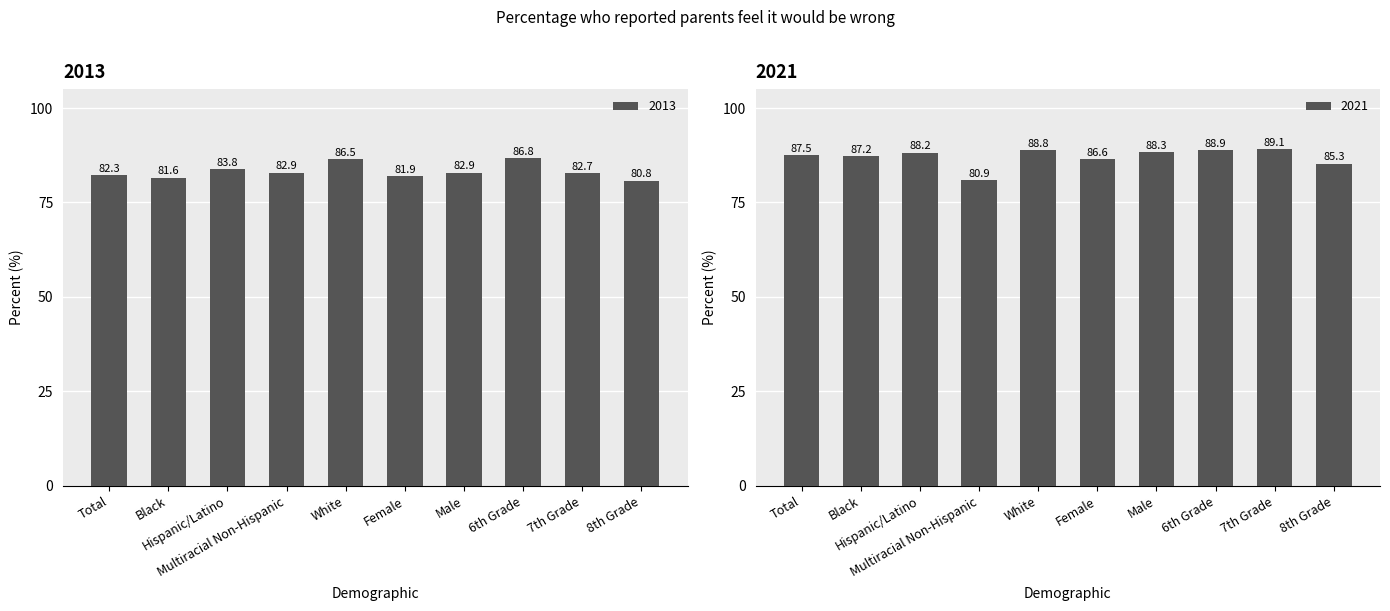

What position from the right is Total?

10